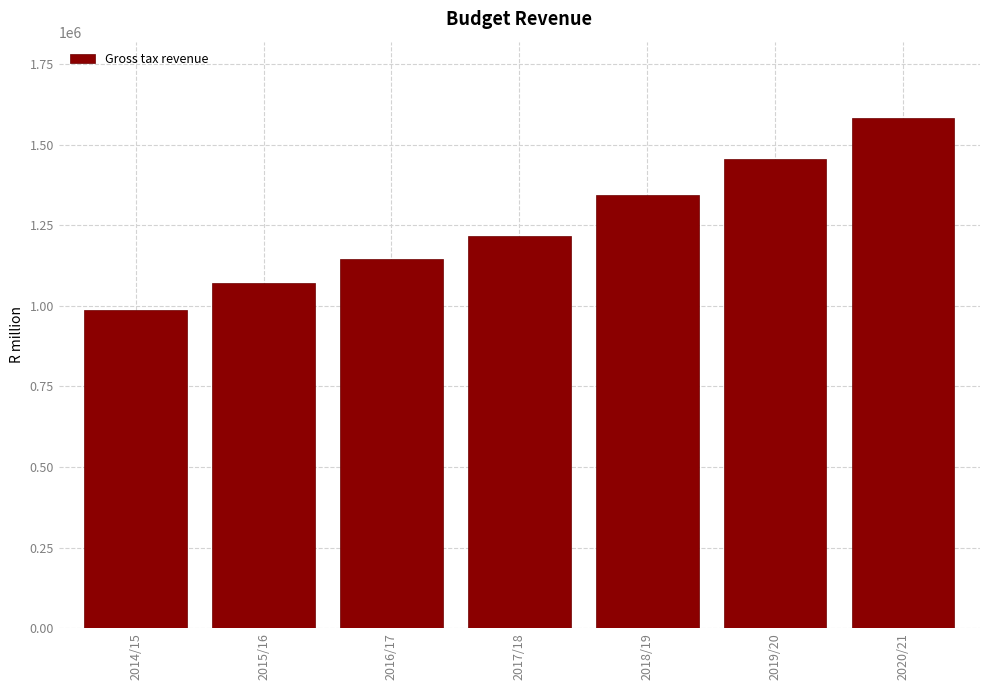

Reading left to right, list all the values displayed in this chart.

2014/15=986294.9	2015/16=1069982.6	2016/17=1144081.0	2017/18=1217306.8	2018/19=1344964.5	2019/20=1454795.3	2020/21=1581926.3